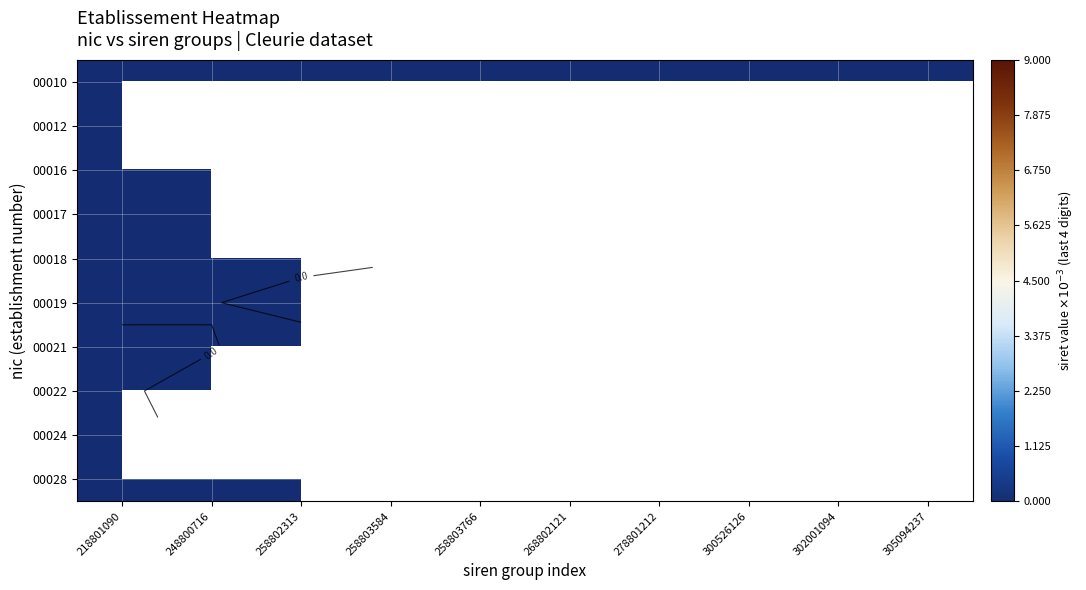

Rank the series at 278801212 from highest to lowest value.

00010, 00012, 00016, 00017, 00018, 00019, 00021, 00022, 00024, 00028